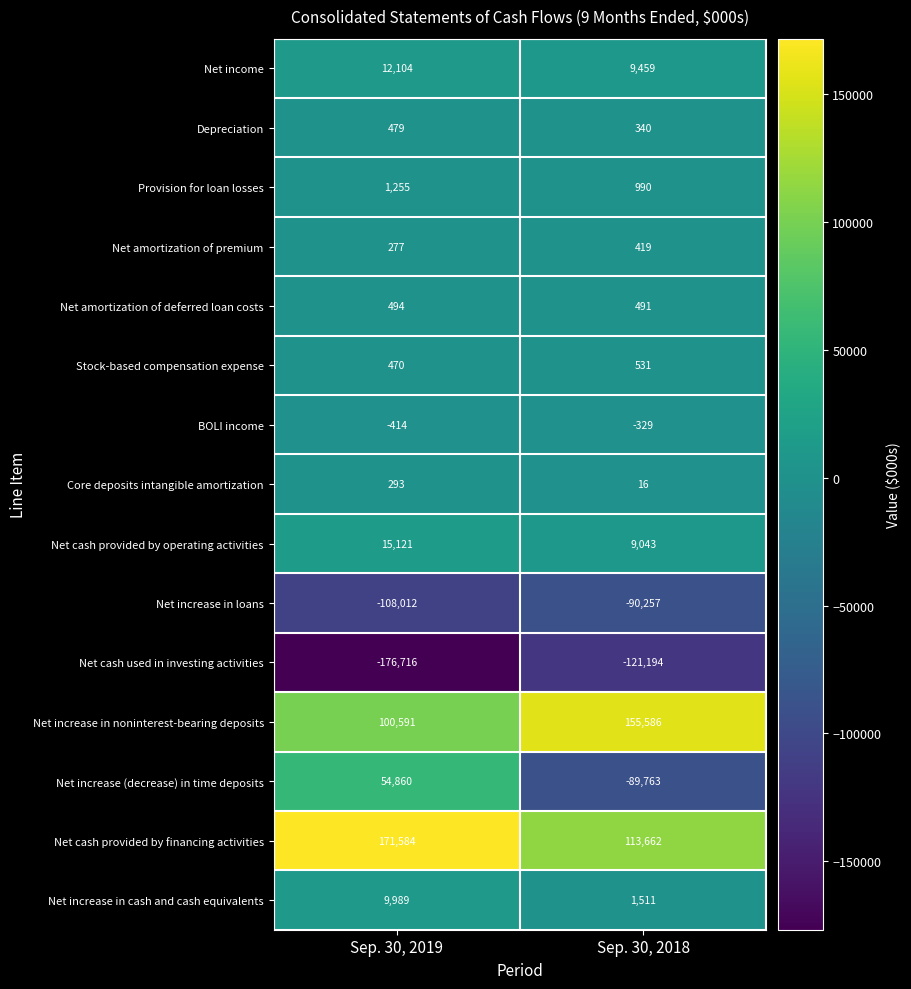

Reading left to right, transcribe all the data shown in this chart.

Net income: 12104	9459
Depreciation: 479	340
Provision for loan losses: 1255	990
Net amortization of premium: 277	419
Net amortization of deferred loan costs: 494	491
Stock-based compensation expense: 470	531
BOLI income: -414	-329
Core deposits intangible amortization: 293	16
Net cash provided by operating activities: 15121	9043
Net increase in loans: -108012	-90257
Net cash used in investing activities: -176716	-121194
Net increase in noninterest-bearing deposits: 100591	155586
Net increase (decrease) in time deposits: 54860	-89763
Net cash provided by financing activities: 171584	113662
Net increase in cash and cash equivalents: 9989	1511